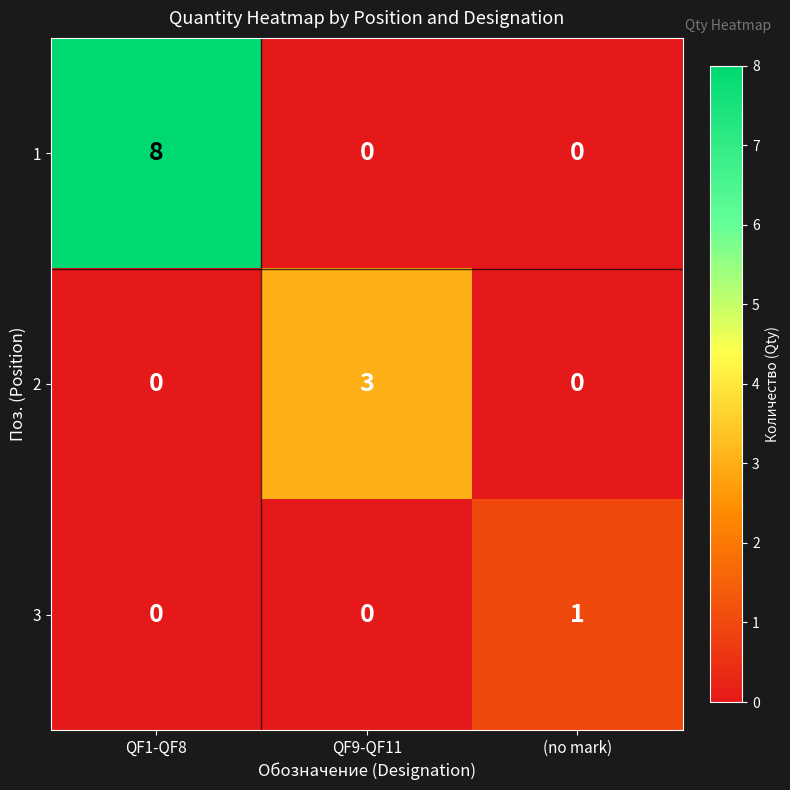

What is the approximate value of 2 at QF9-QF11?

3